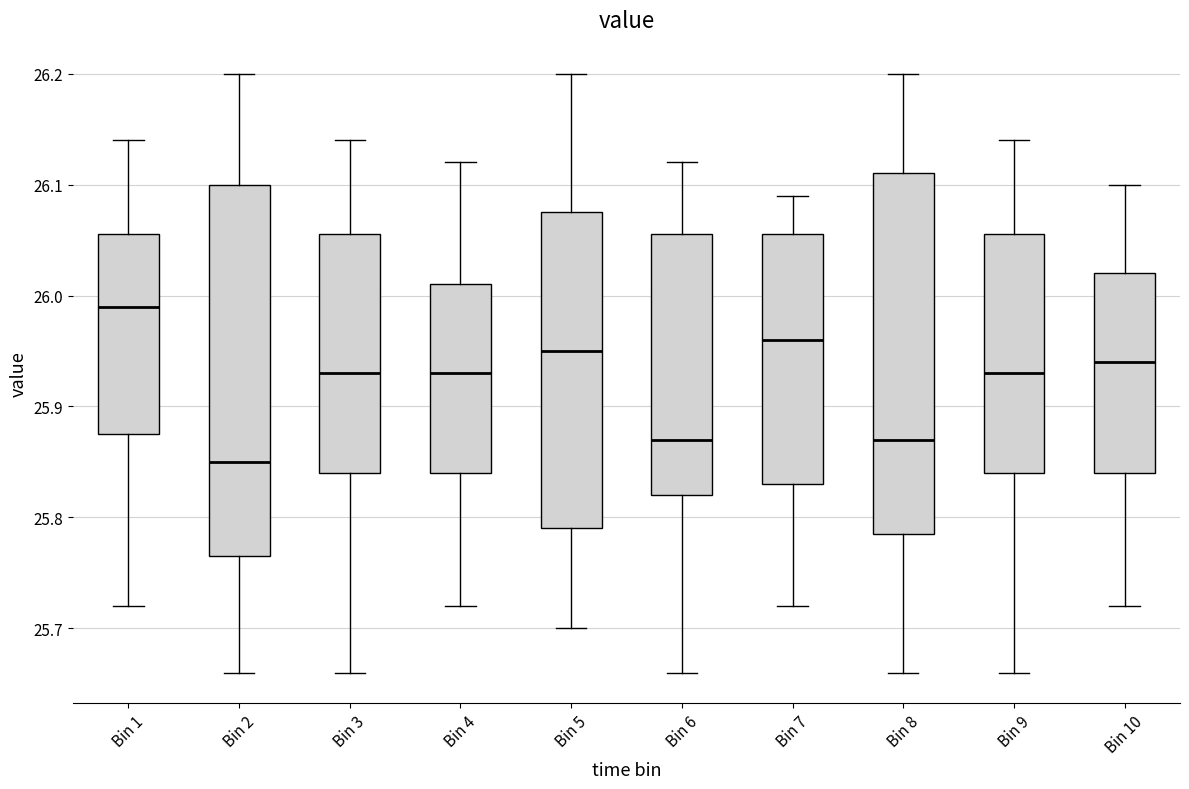

Which box's median line is the lowest?

Bin 2